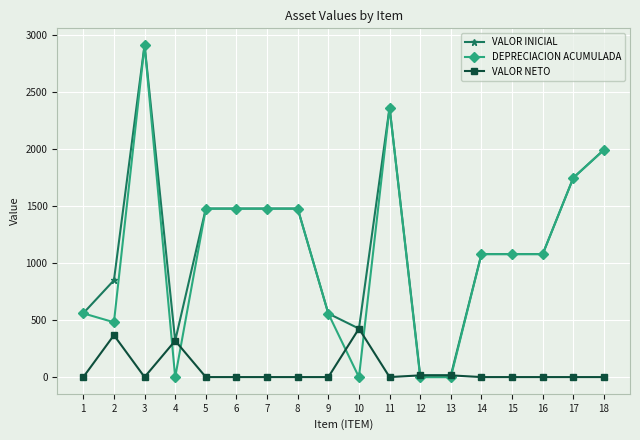

What is the spread (max minus min) of values at 16?

1079.0